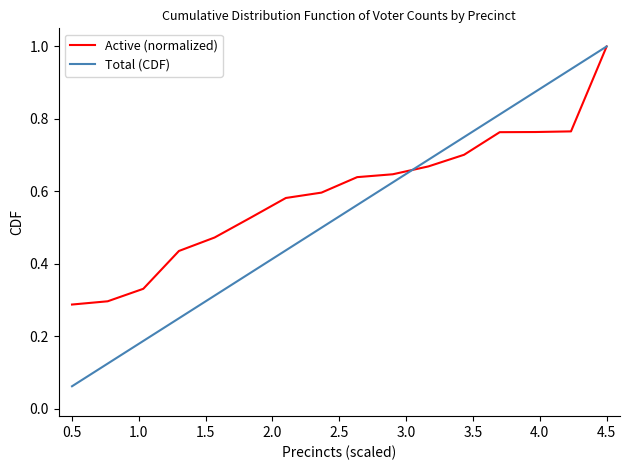

Which series has the widest spread of values?

Total (CDF)